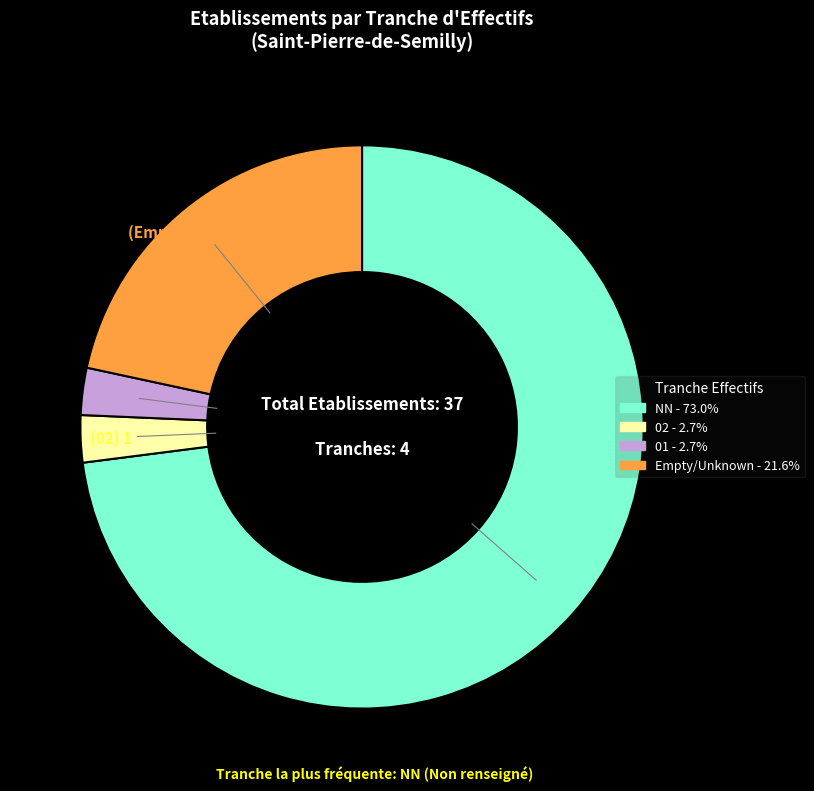

Is there any slice that represents more than half of the pie?

Yes